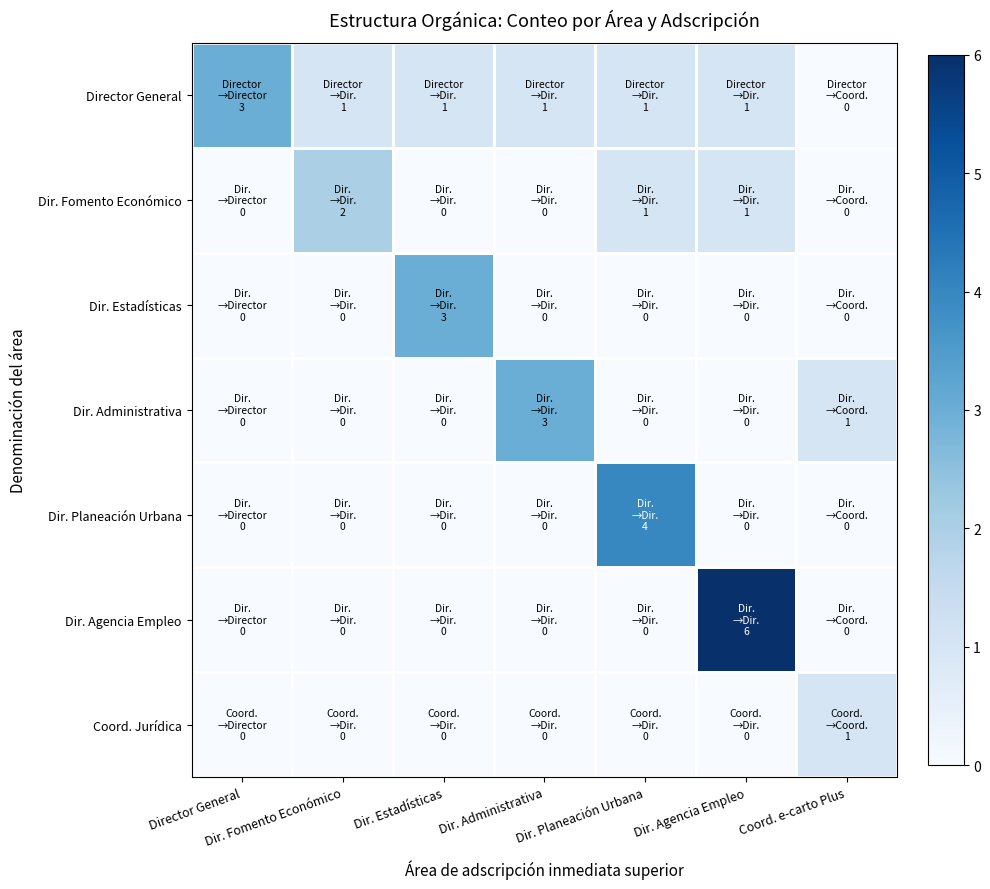

Reading left to right, what are all the values shown in this chart?

Director General: Director General=3	Dir. Fomento Económico=1	Dir. Estadísticas=1	Dir. Administrativa=1	Dir. Planeación Urbana=1	Dir. Agencia Empleo=1	Coord. e-carto Plus=0
Dir. Fomento Económico: Director General=0	Dir. Fomento Económico=2	Dir. Estadísticas=0	Dir. Administrativa=0	Dir. Planeación Urbana=1	Dir. Agencia Empleo=1	Coord. e-carto Plus=0
Dir. Estadísticas: Director General=0	Dir. Fomento Económico=0	Dir. Estadísticas=3	Dir. Administrativa=0	Dir. Planeación Urbana=0	Dir. Agencia Empleo=0	Coord. e-carto Plus=0
Dir. Administrativa: Director General=0	Dir. Fomento Económico=0	Dir. Estadísticas=0	Dir. Administrativa=3	Dir. Planeación Urbana=0	Dir. Agencia Empleo=0	Coord. e-carto Plus=1
Dir. Planeación Urbana: Director General=0	Dir. Fomento Económico=0	Dir. Estadísticas=0	Dir. Administrativa=0	Dir. Planeación Urbana=4	Dir. Agencia Empleo=0	Coord. e-carto Plus=0
Dir. Agencia Empleo: Director General=0	Dir. Fomento Económico=0	Dir. Estadísticas=0	Dir. Administrativa=0	Dir. Planeación Urbana=0	Dir. Agencia Empleo=6	Coord. e-carto Plus=0
Coord. Jurídica: Director General=0	Dir. Fomento Económico=0	Dir. Estadísticas=0	Dir. Administrativa=0	Dir. Planeación Urbana=0	Dir. Agencia Empleo=0	Coord. e-carto Plus=1